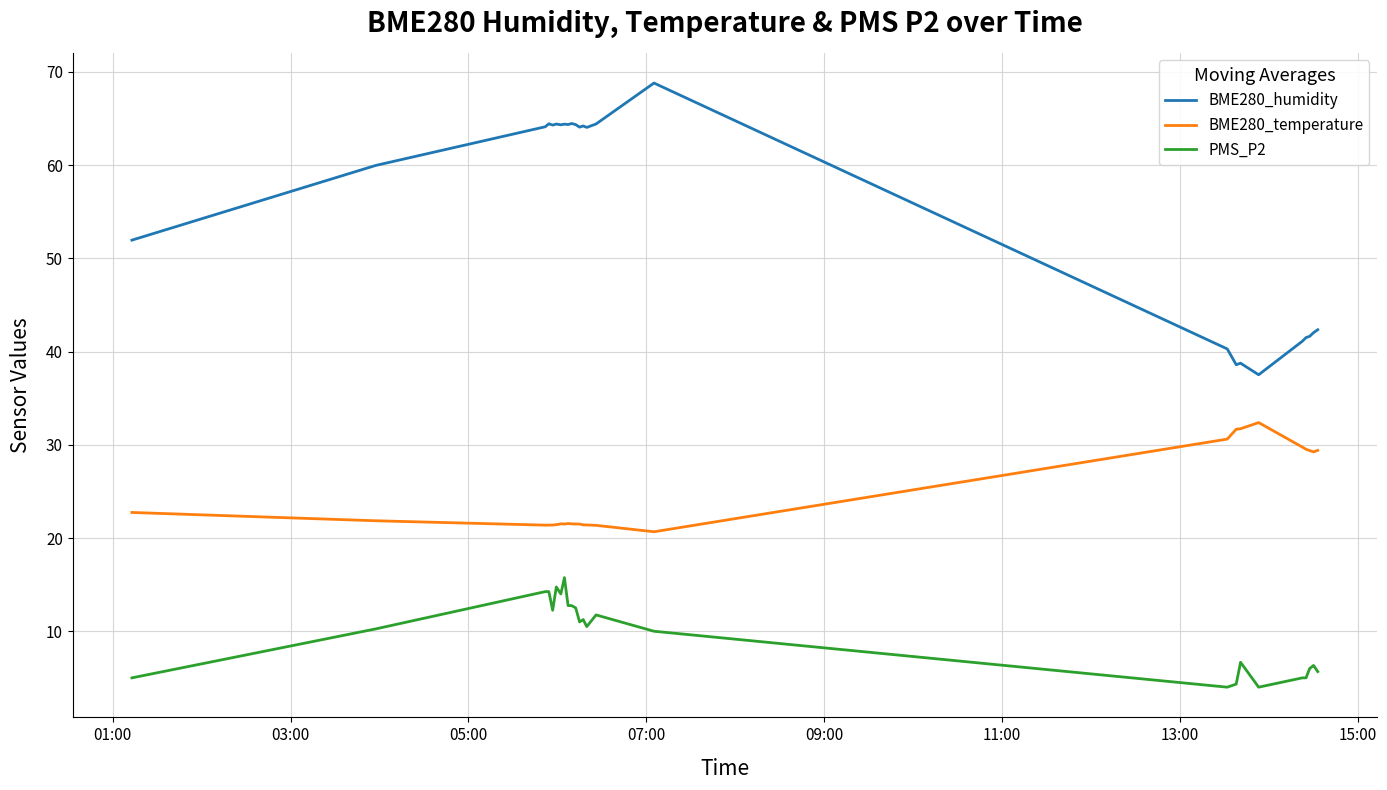

Which series has the widest spread of values?

BME280_humidity